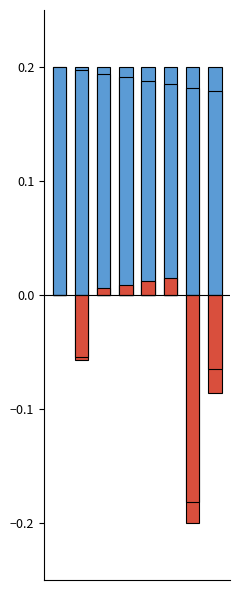

Rank the series by their average value, from lowest to highest.

Stock, List Price